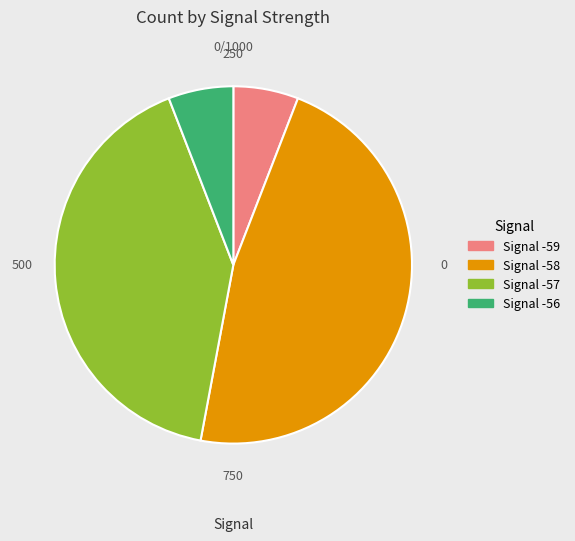

The Signal -56 slice represents 11% of the pie. True or false?

False